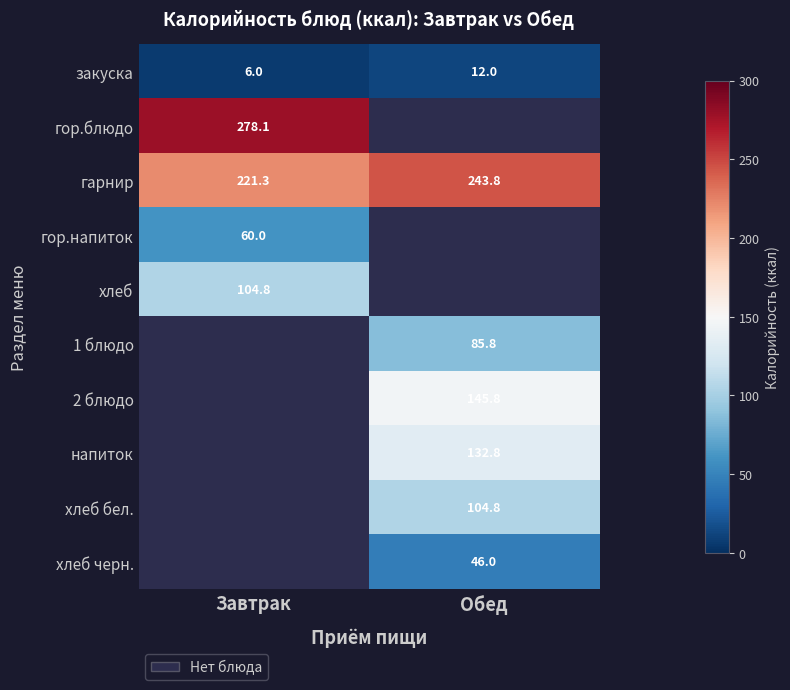

The напиток series shows 228.4 at Обед. True or false?

False